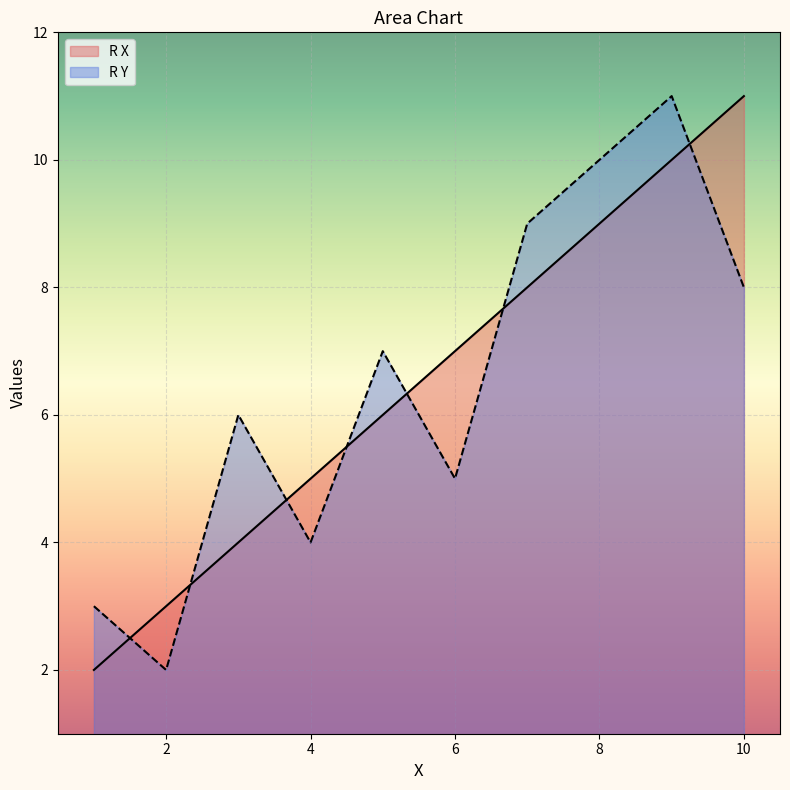

The value of R Y at 5 is 12. True or false?

False